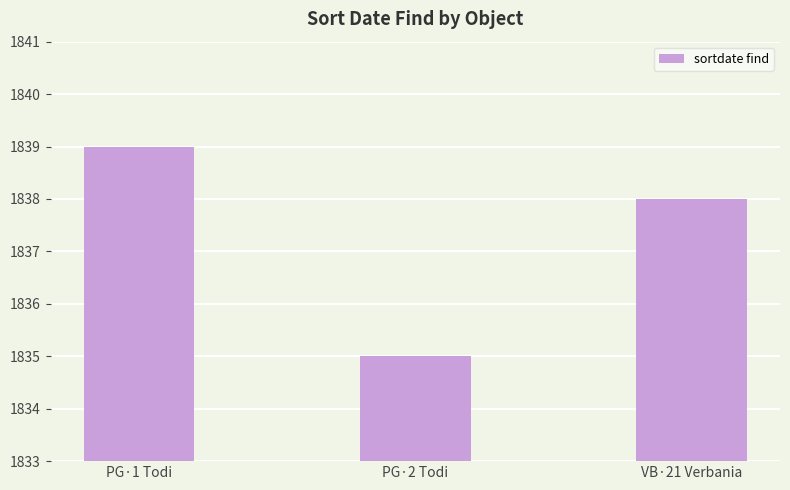

The chart shows a value of 3035 at VB·21 Verbania. True or false?

False